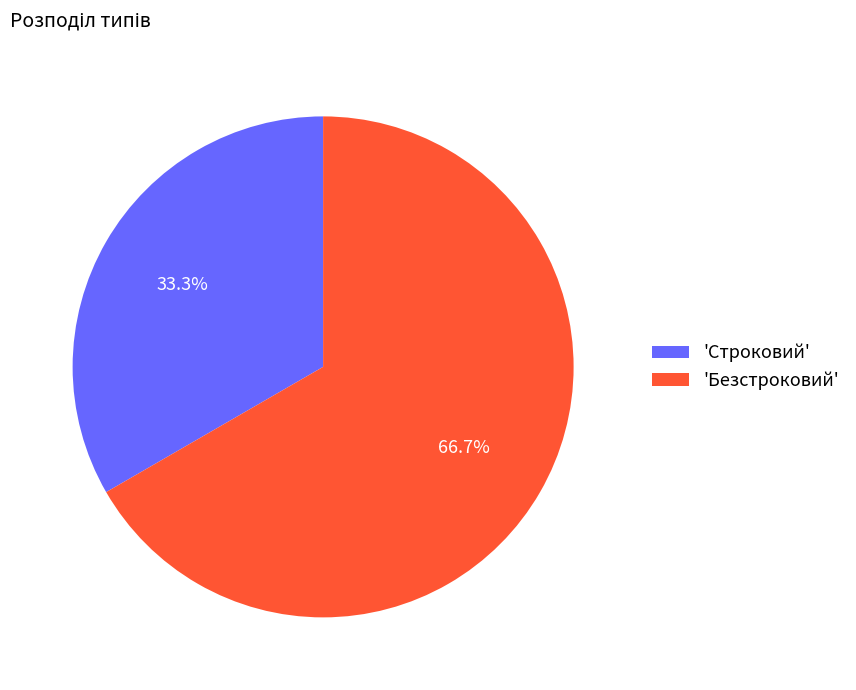

Is 'Строковий' the majority of the pie?

No